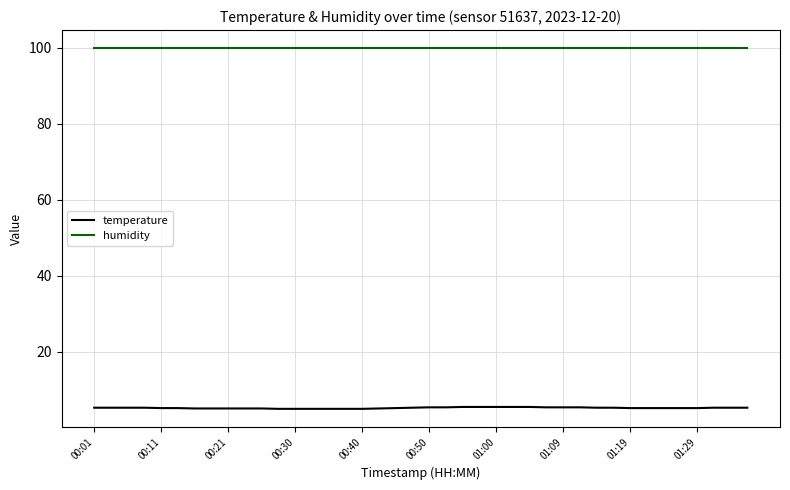

What is the smallest value displayed?

4.9